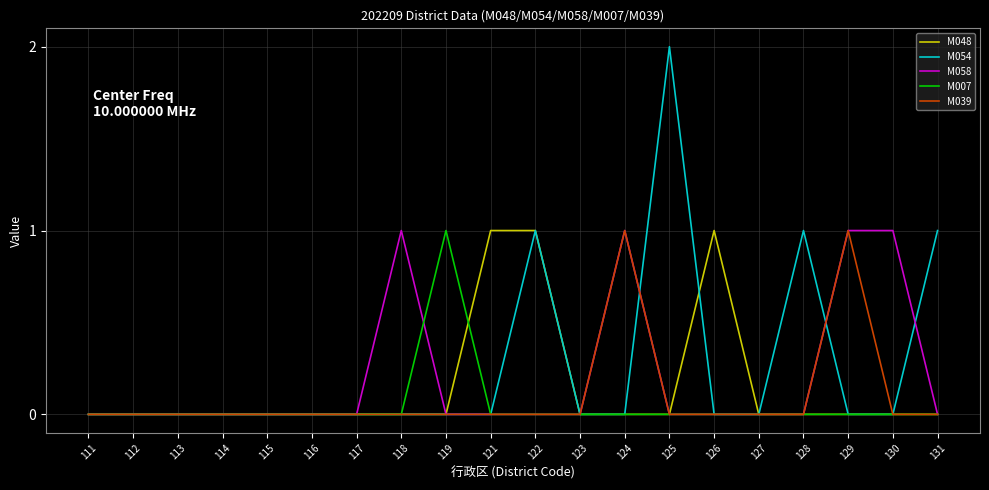

Reading right to left, what are all the values shown in this chart?

M048: 0	0	0	0	0	1	0	0	0	1	1	0	0	0	0	0	0	0	0	0
M054: 1	0	0	1	0	0	2	0	0	1	0	0	0	0	0	0	0	0	0	0
M058: 0	1	1	0	0	0	0	1	0	0	0	0	1	0	0	0	0	0	0	0
M007: 0	0	0	0	0	0	0	0	0	0	0	1	0	0	0	0	0	0	0	0
M039: 0	0	1	0	0	0	0	1	0	0	0	0	0	0	0	0	0	0	0	0